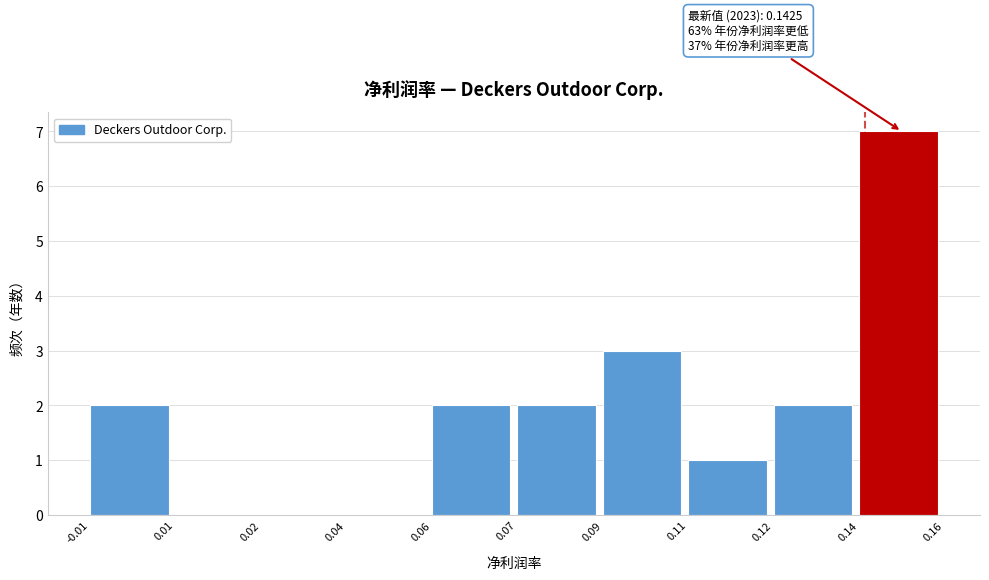

Reading left to right, what are all the values shown in this chart?

-0.01=2	0.01=0	0.02=0	0.04=0	0.06=2	0.07=2	0.09=3	0.11=1	0.12=2	0.14=7